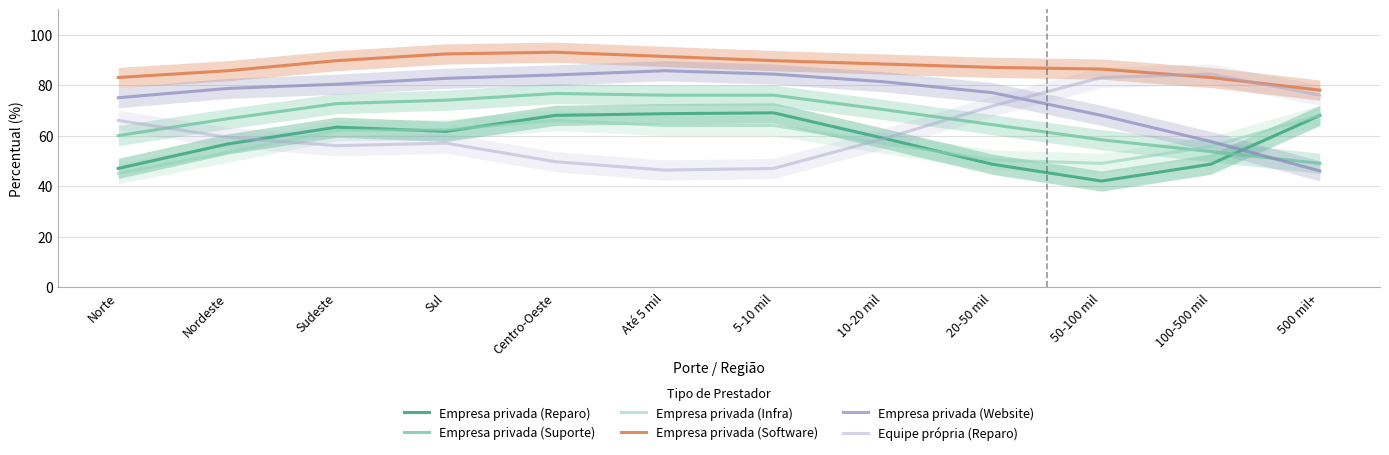

How many lines are shown in the chart?

6